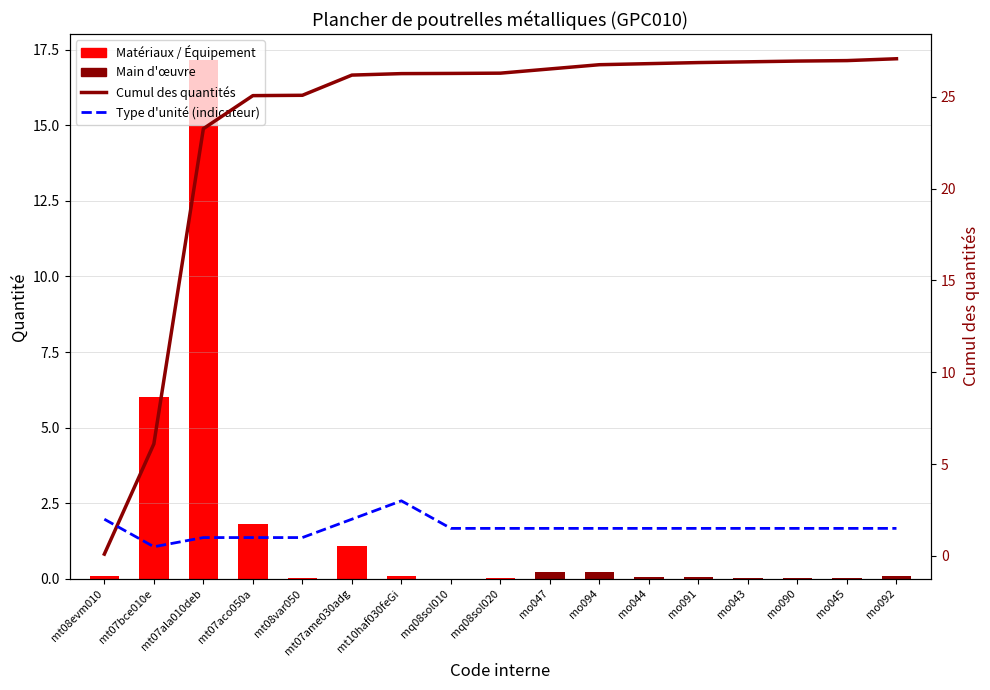

The value of Cumulé at mo090 is 40.3. True or false?

False